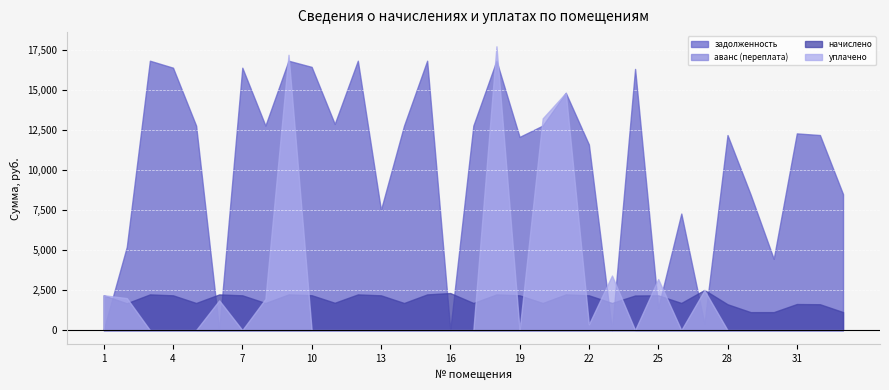

Rank the categories by уплачено value from highest to lowest.

18, 9, 21, 20, 23, 25, 27, 1, 2, 8, 6, 22, 3, 4, 5, 7, 10, 11, 12, 13, 14, 15, 16, 17, 19, 24, 26, 28, 29, 30, 31, 32, 33